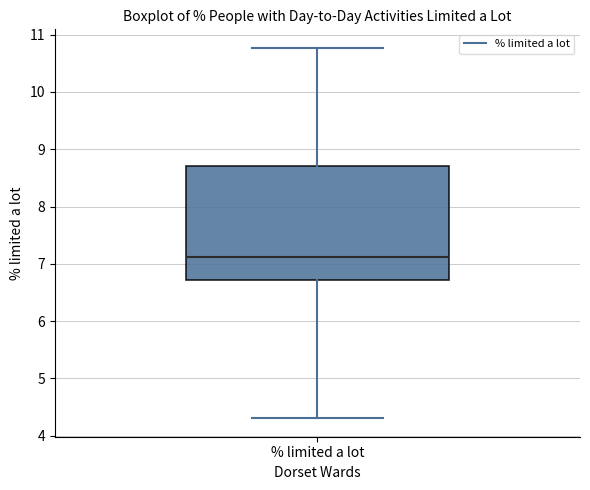

Transcribe this box plot: give where the median line is, the range the box spans, and where the two whiskers end, as read against the y-axis. The values are not printed on the chart, so give them approximately, as read against the axis.

median 7.1, box 6.7 to 8.7, whiskers 4.3 to 10.8